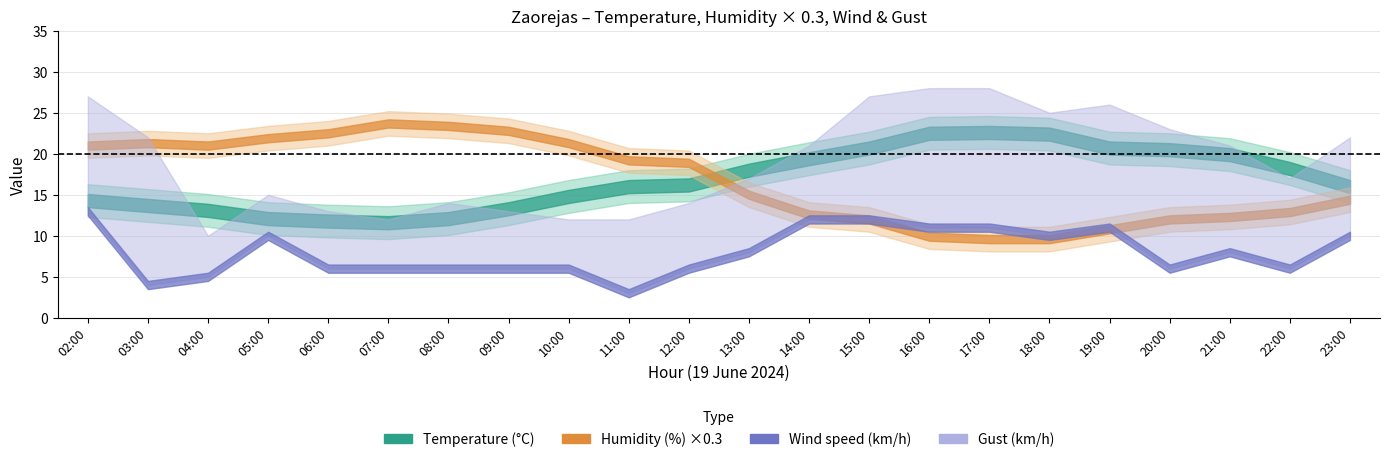

The Humidity series shows 109.3 at 04:00. True or false?

False